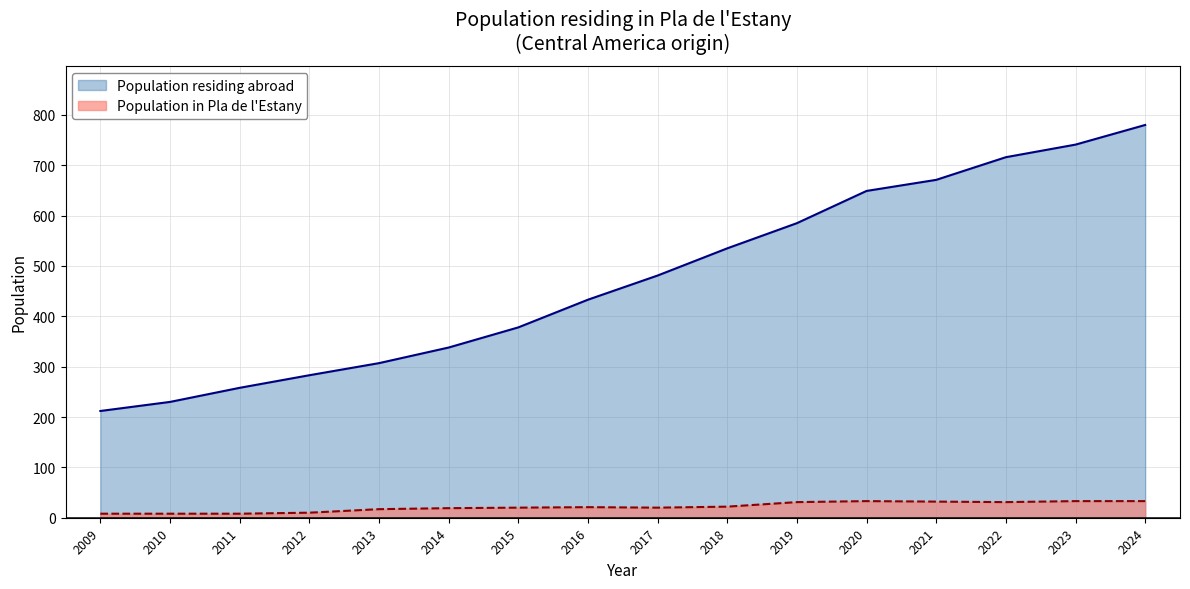

Between 2012 and 2019, which series saw the biggest shift?

Population residing abroad